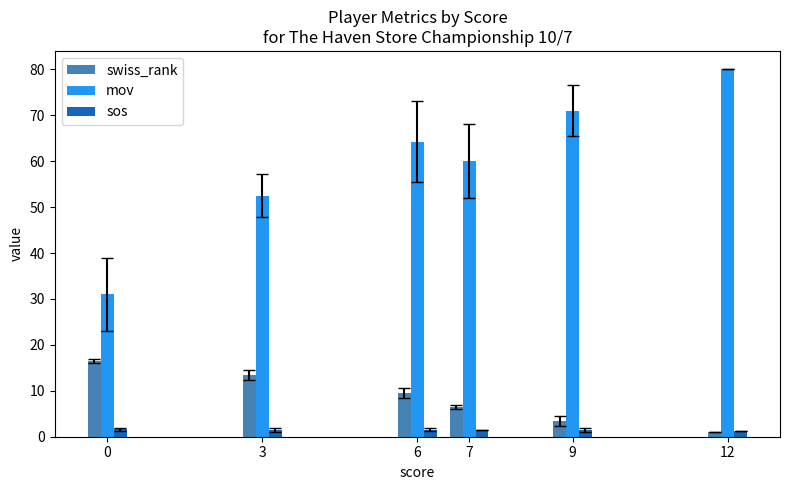

What is the sum of all mov values?

358.8